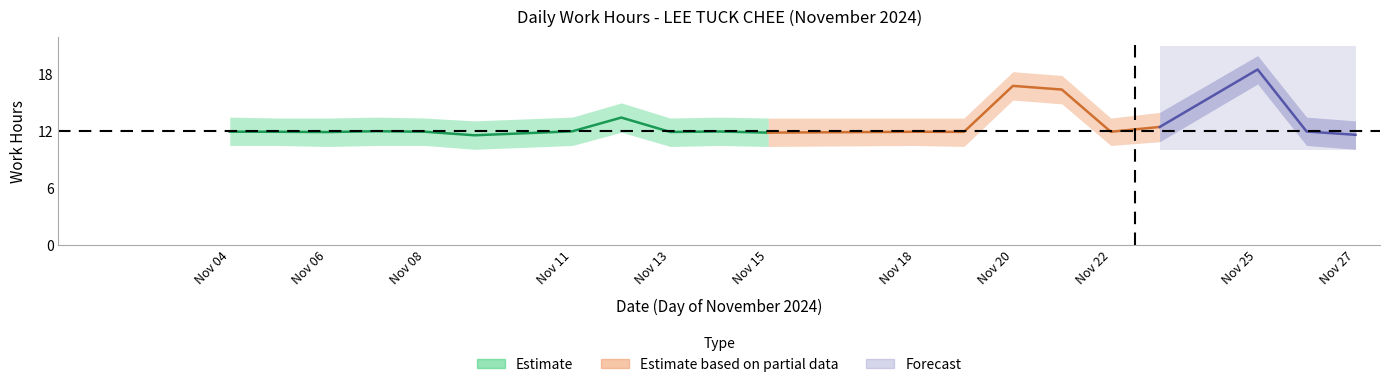

True or false: Low Lower and Low Upper intersect in this chart.

False